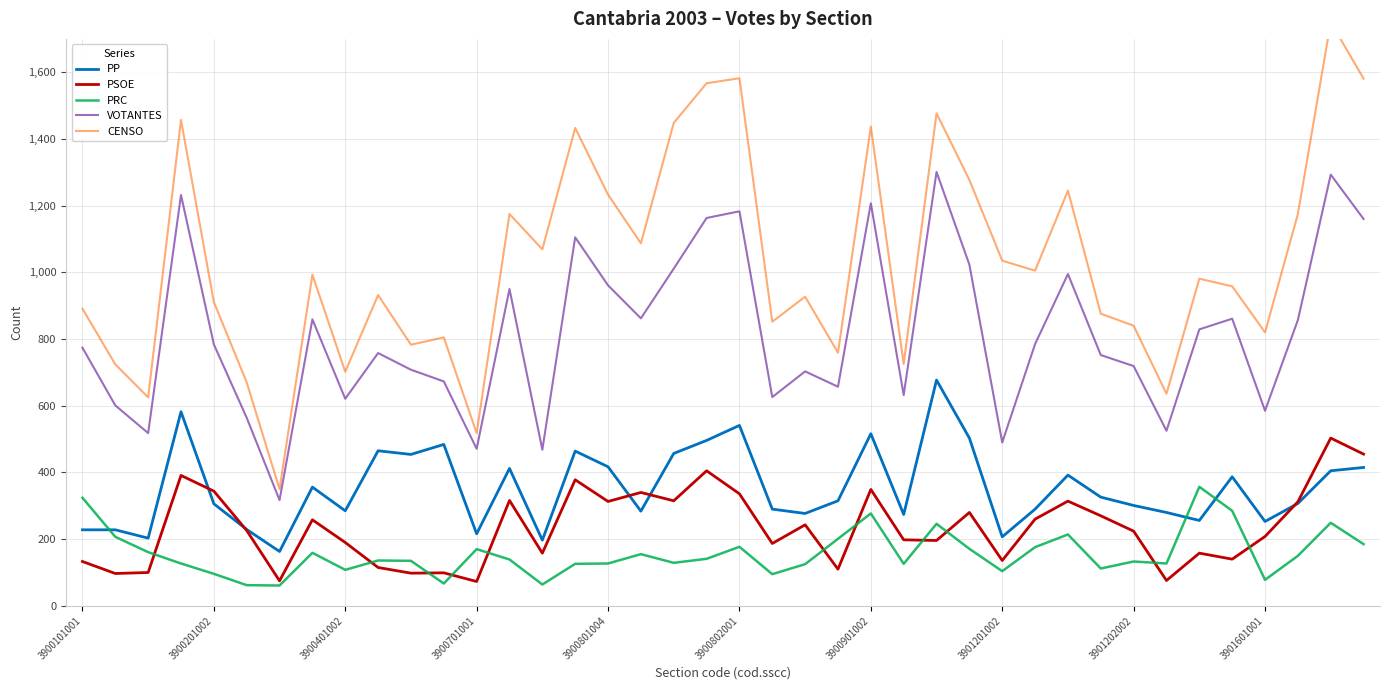

How many lines are shown in the chart?

5